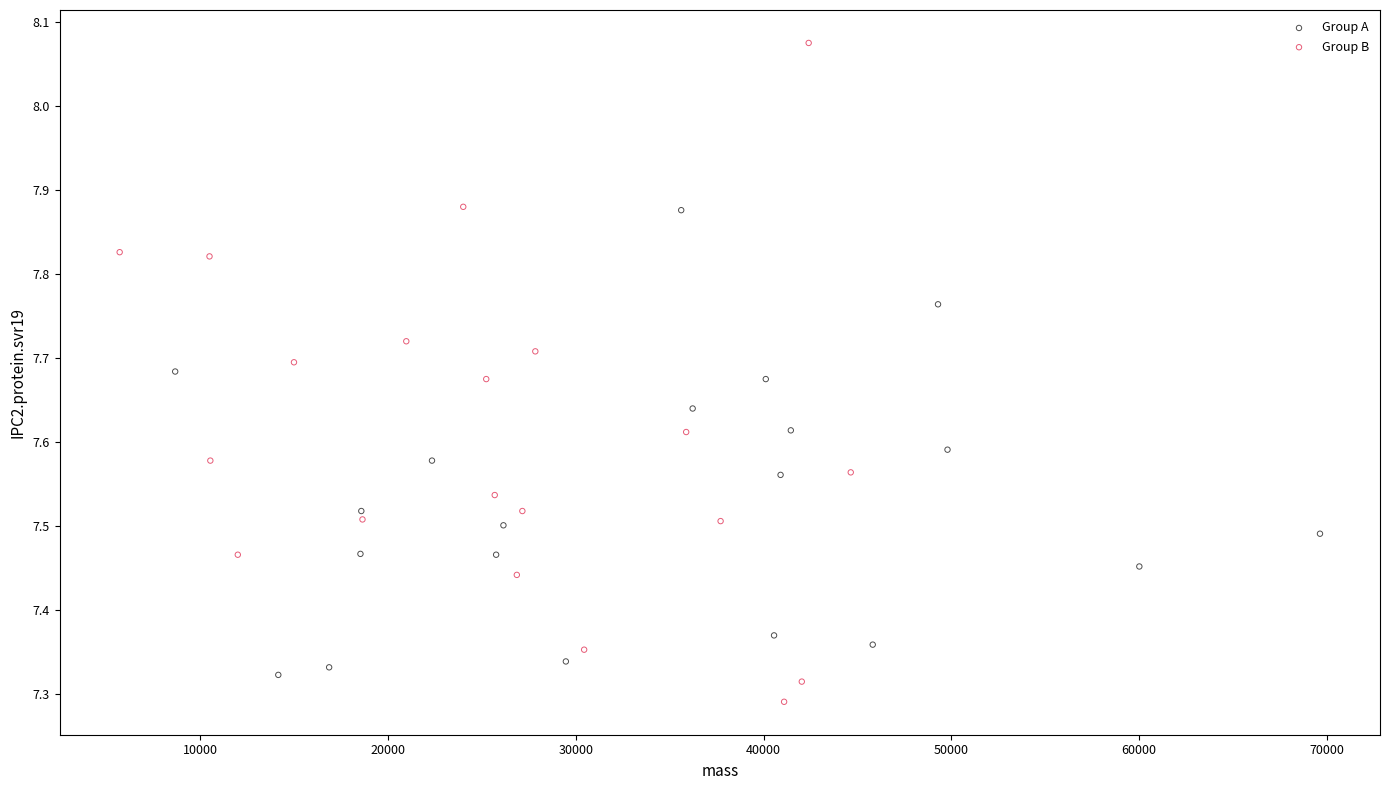

Which series reaches the minimum Y coordinate?

Group B